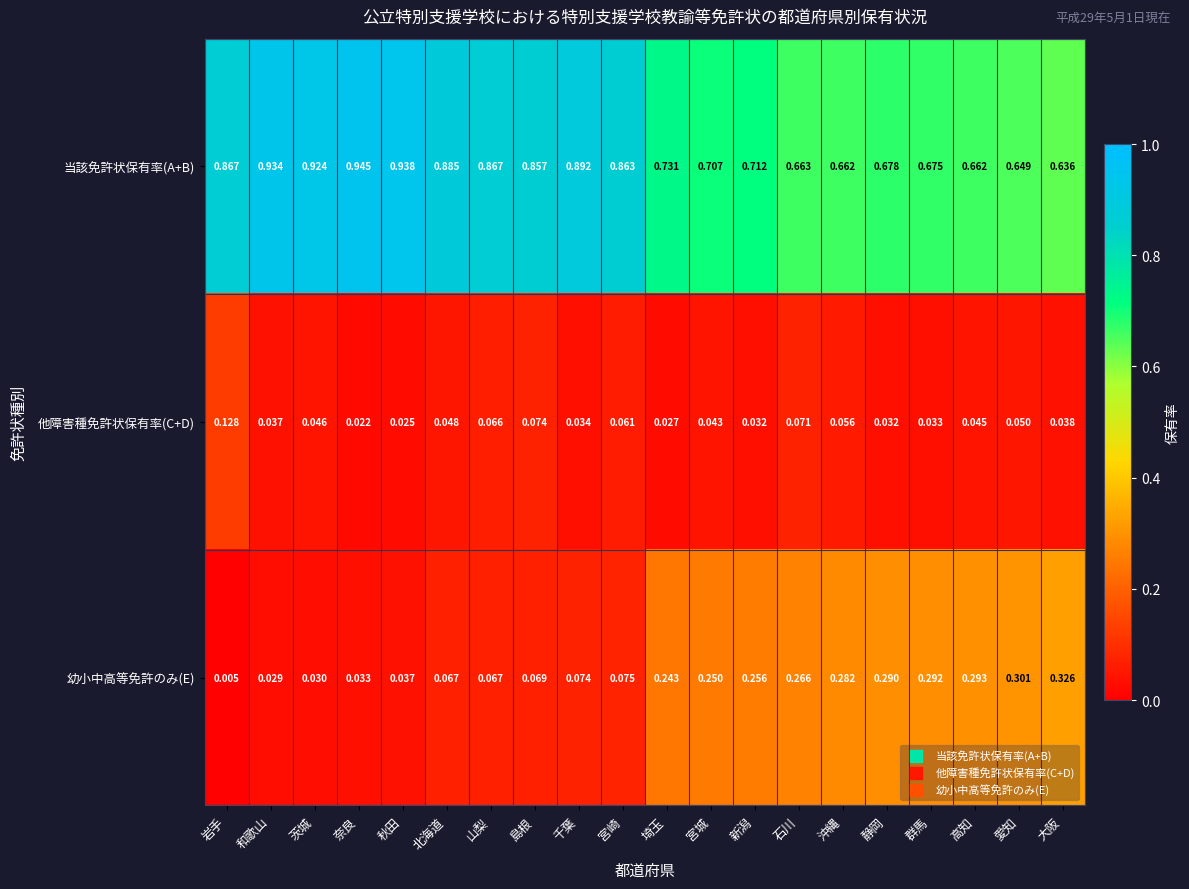

List the series in order of their peak value, lowest first.

他障害種免許状保有率(C+D), 幼小中高等免許のみ(E), 当該免許状保有率(A+B)